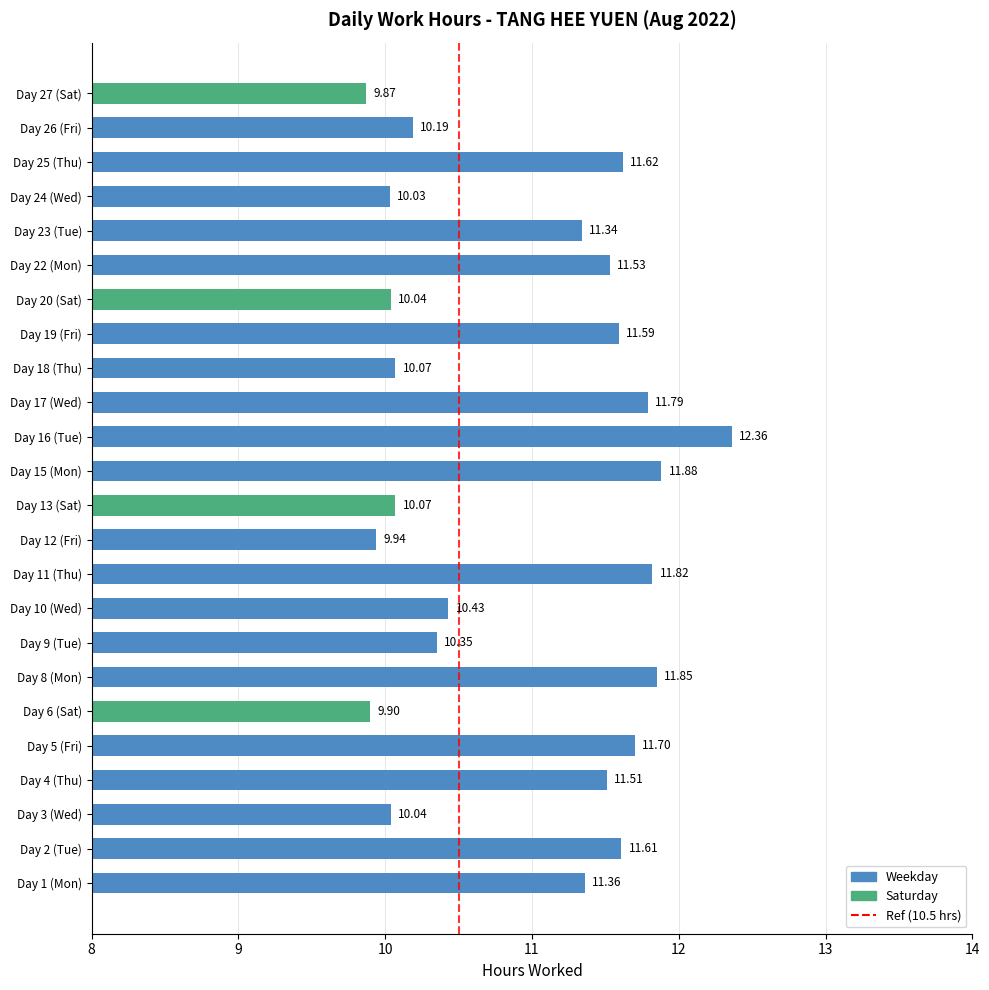

What is the ratio of the value at Day 9 (Tue) to the value at Day 16 (Tue)?

0.8